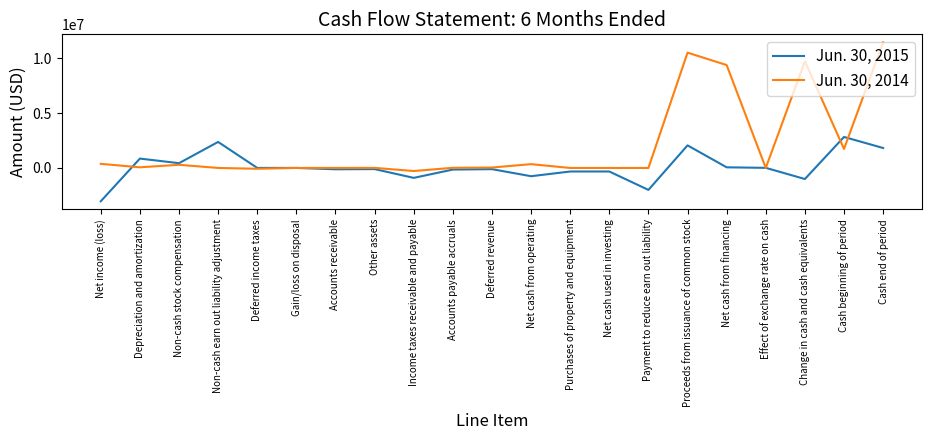

What is the difference between the second highest and second lowest values in the Jun. 30, 2015 series?

4371332